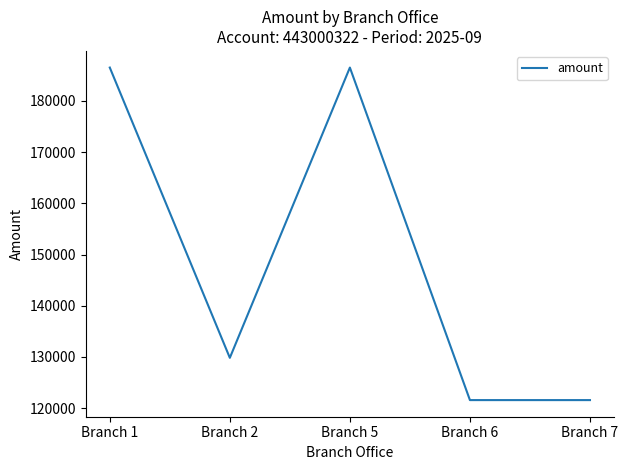

Where is the first local minimum?

Branch 2